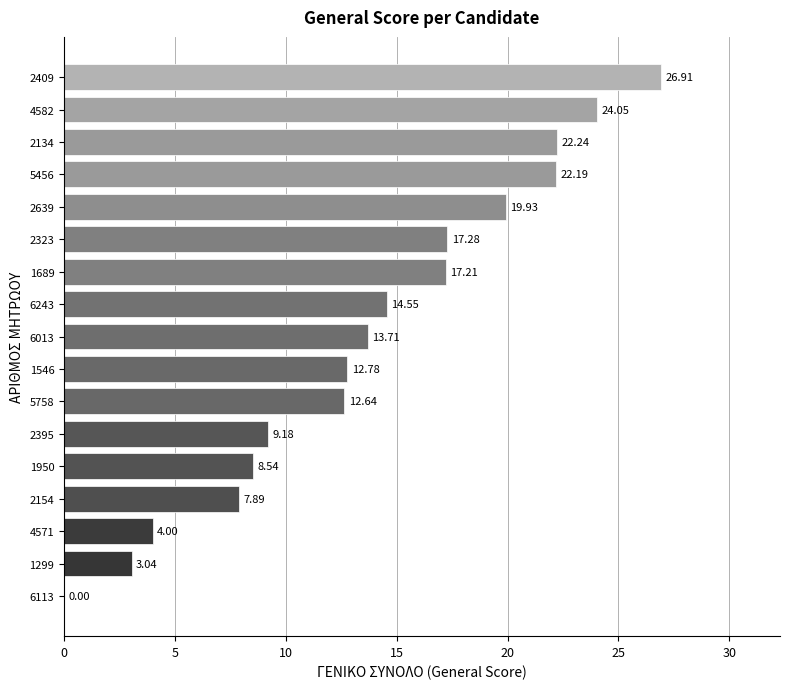

At which label is the value closest to 13?

1546